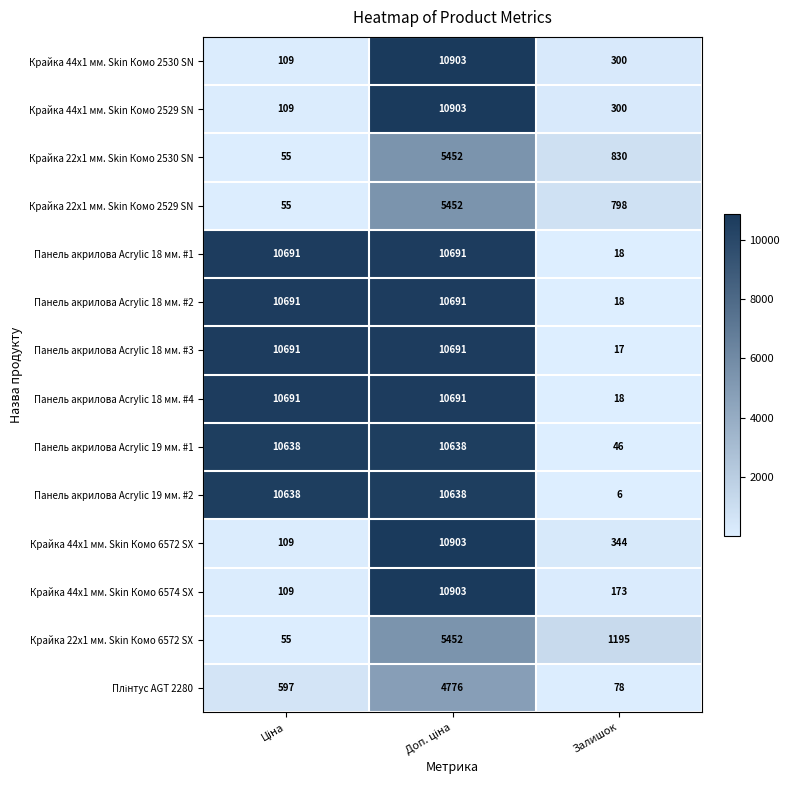

Where is Панель акрилова Acrylic 18 мм. #1 nearest to the value 5354?

Залишок